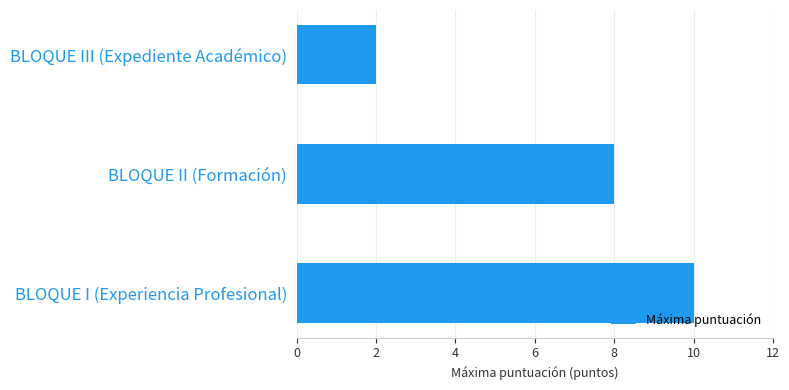

Does the chart contain stacked bars?

No